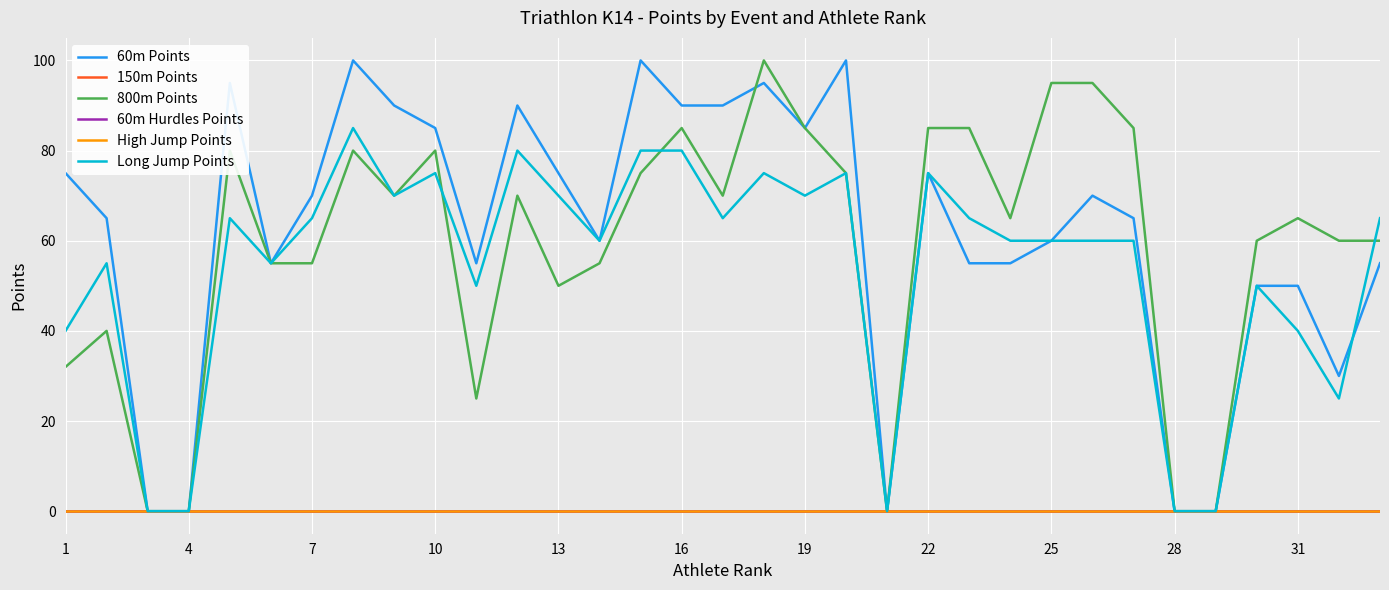

Which series has the largest range (max minus min)?

60m Points